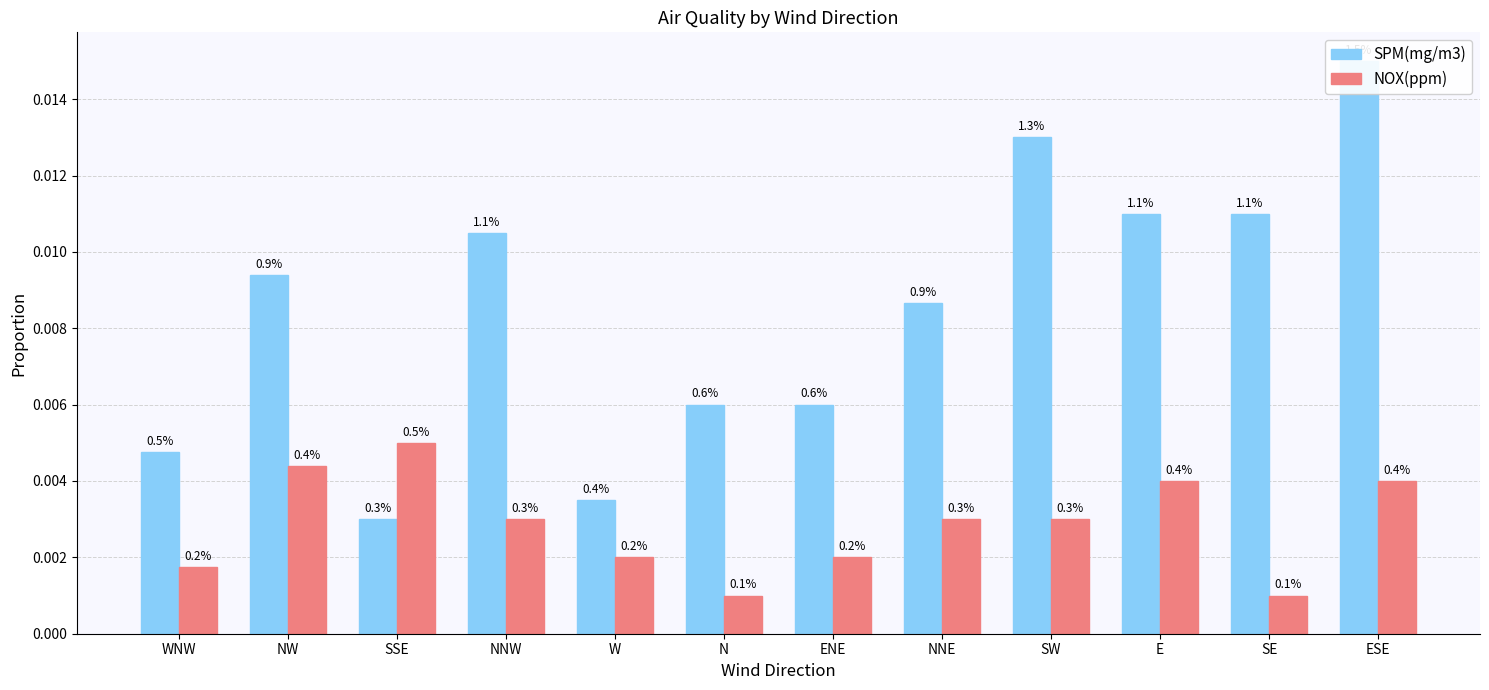

List the series in order of their overall mean, highest first.

SPM(mg/m3), NOX(ppm)